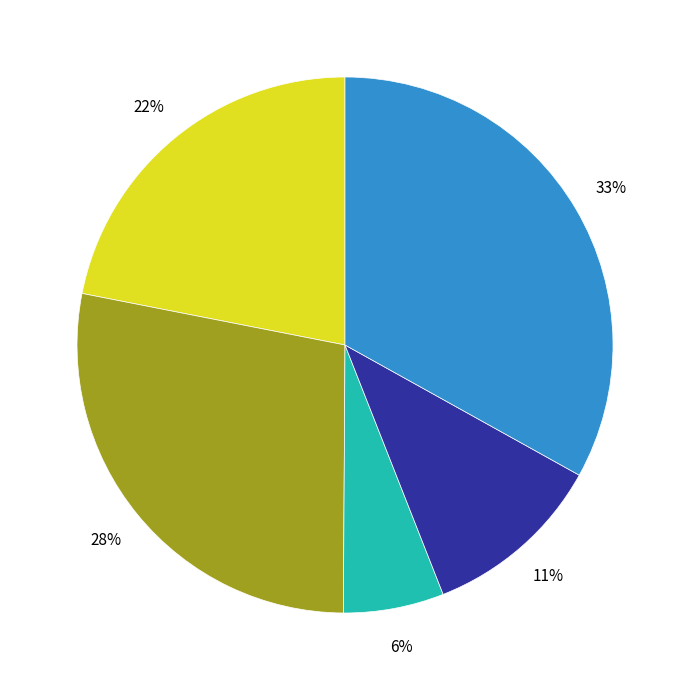

Is there any slice that represents more than half of the pie?

No